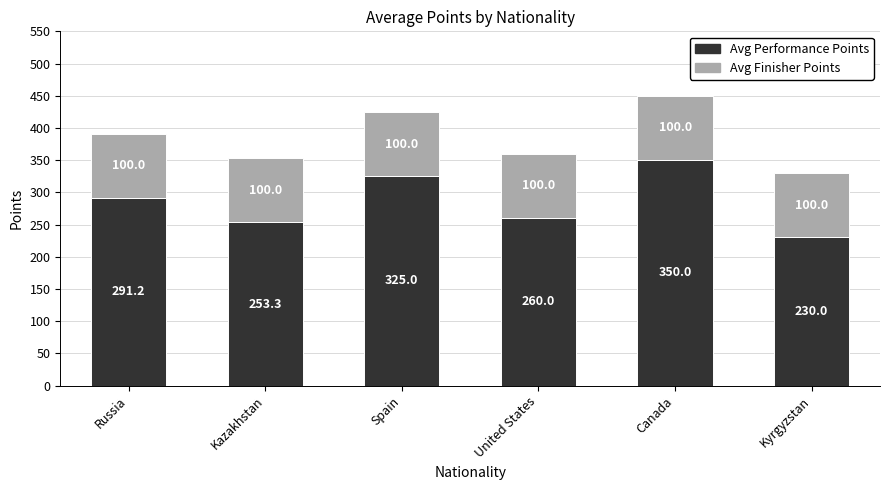

What is the total value across all series at Spain?

425.0